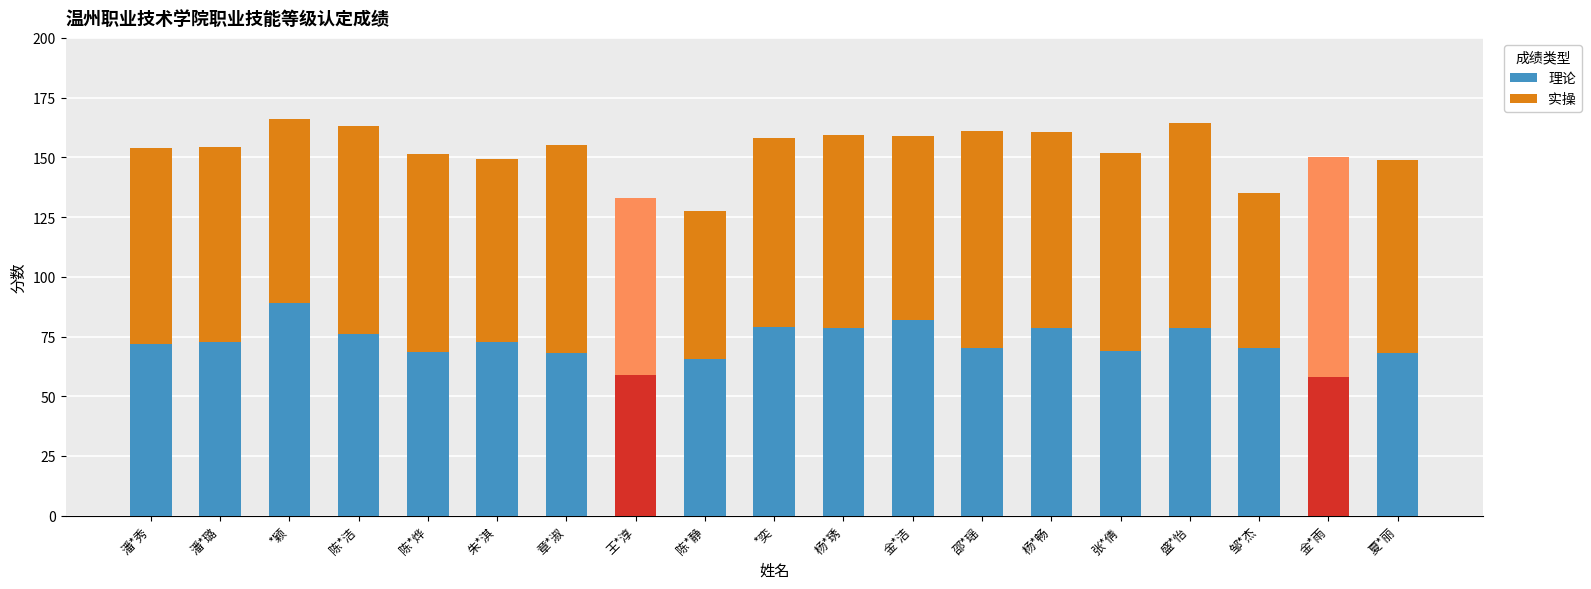

What is the total value across all series at 陈*静?

127.5